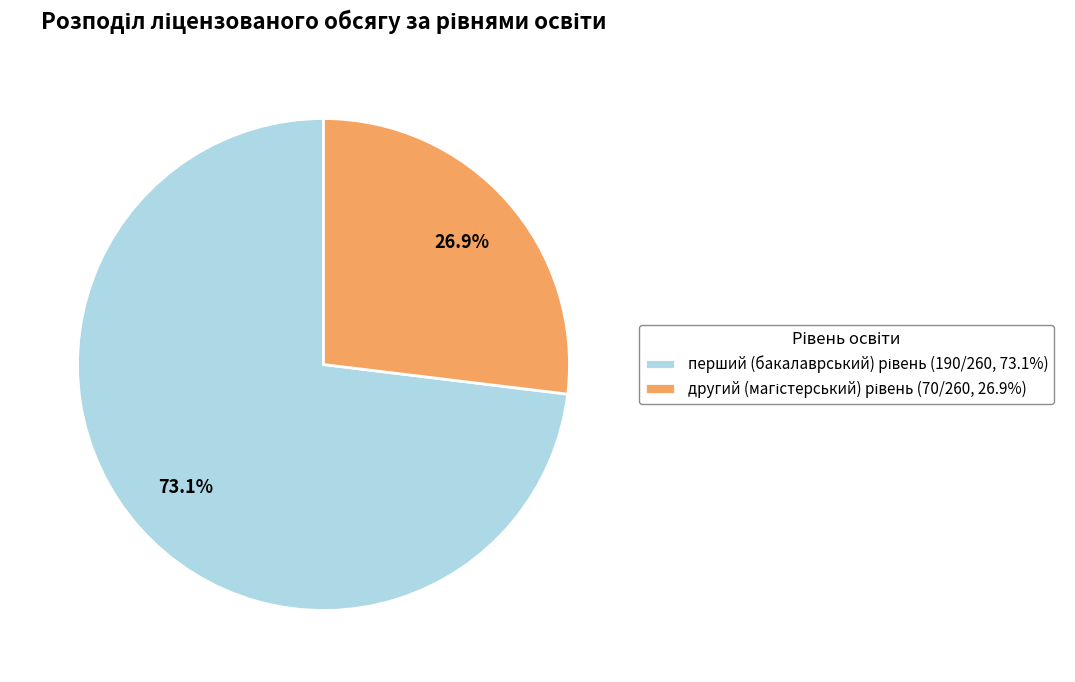

How many segments does this pie chart have?

2